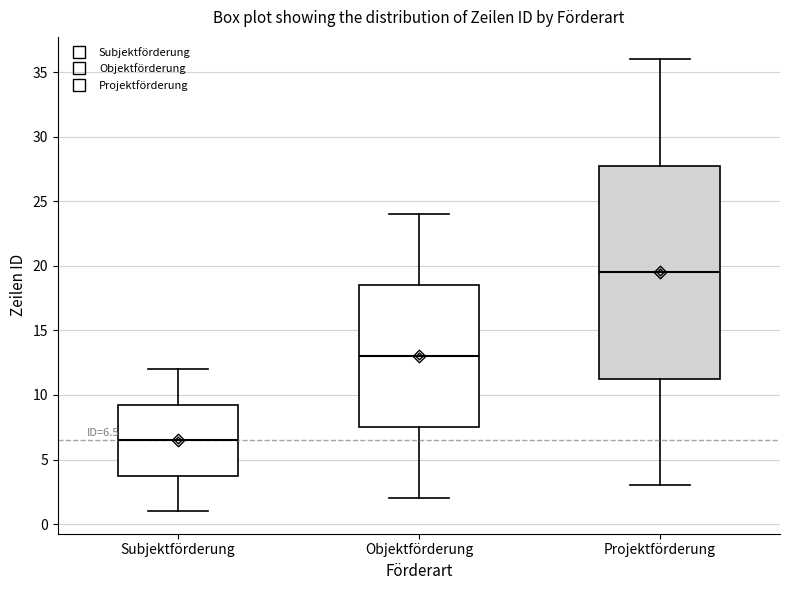

Comparing the boxes themselves (not the whiskers), which one is the tallest?

Projektförderung